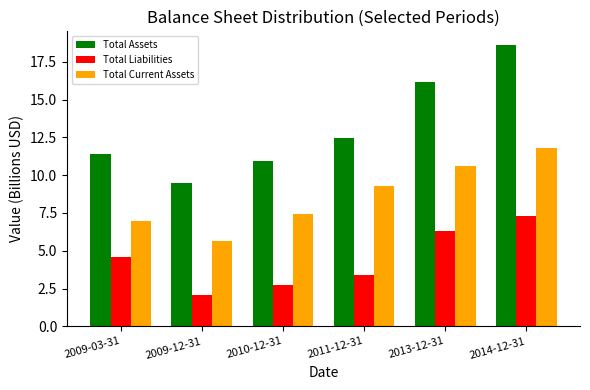

How many bars are there in total?

18